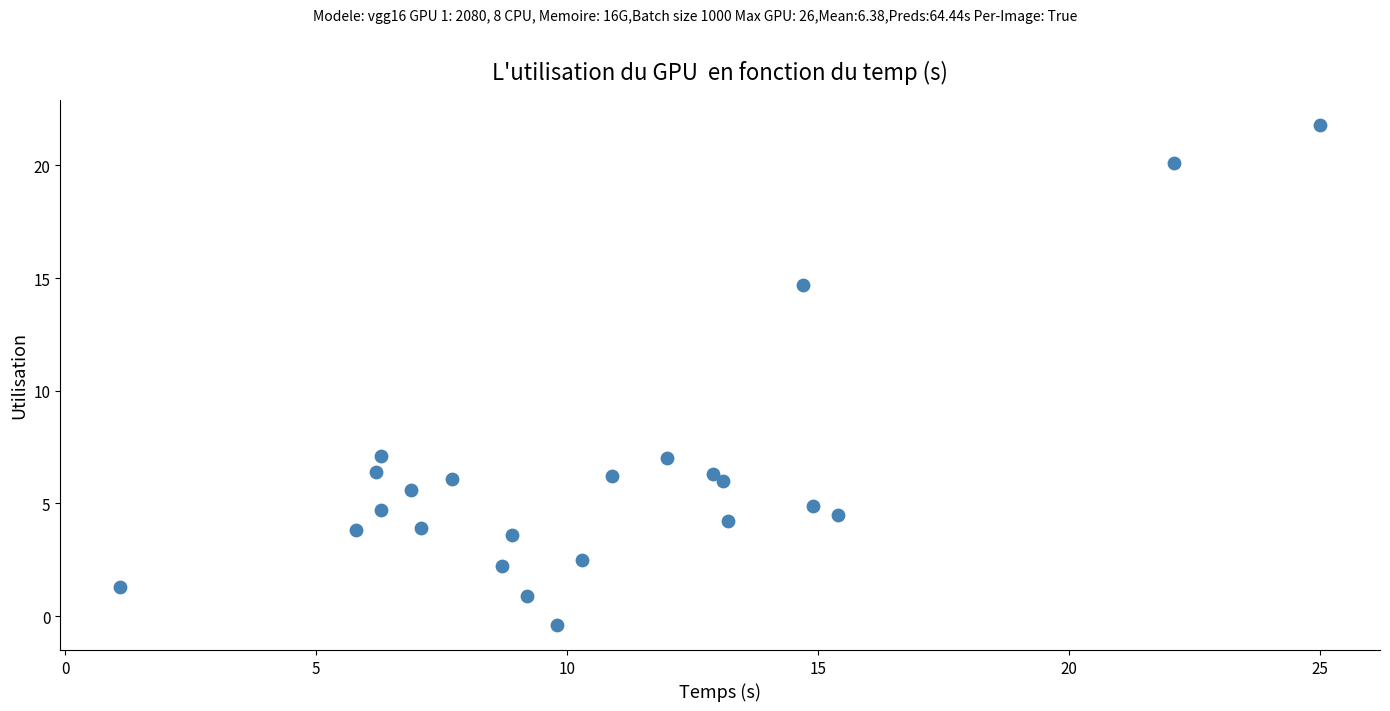

What is the range of X values (max minus min)?

23.9